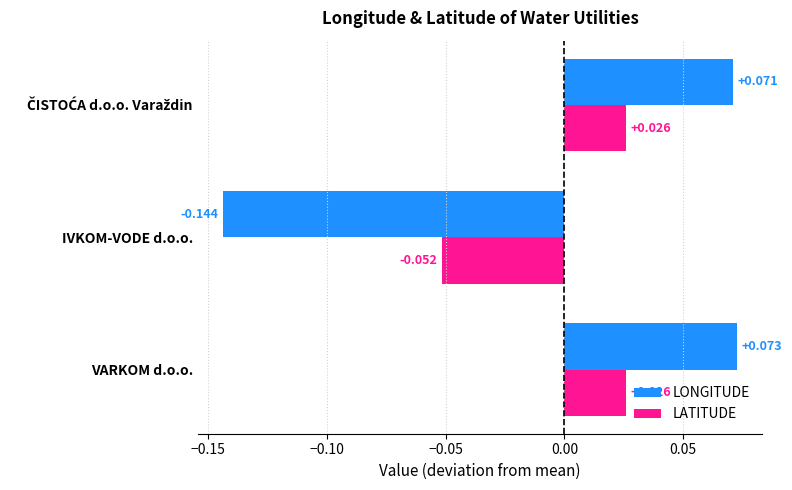

At which category is the sum across all series the highest?

VARKOM d.o.o.